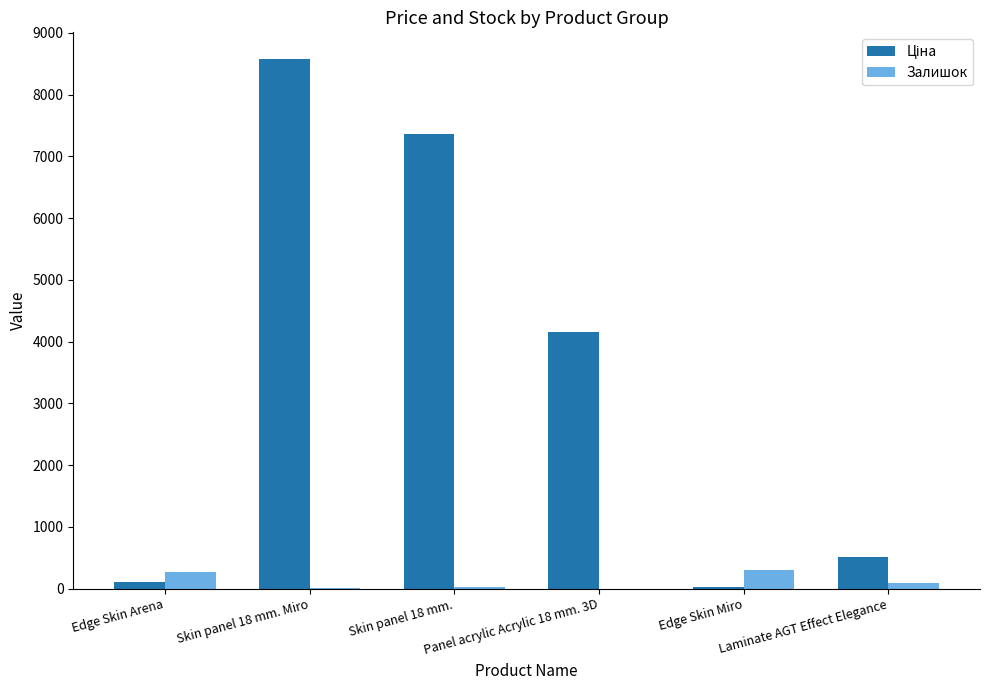

What is the greatest value displayed?

8581.1